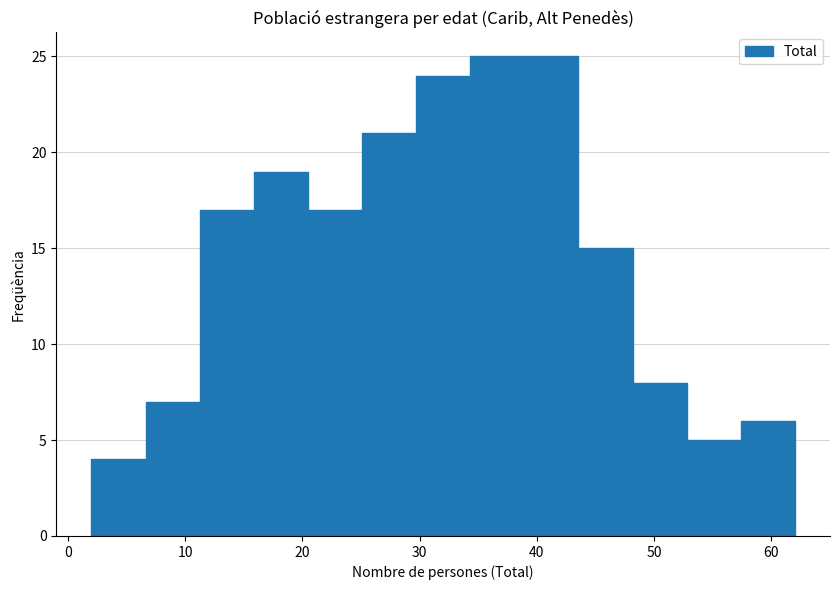

Reading left to right, list every bar in this chart as the range it spans on the x-axis followed by its height. Neither the bar edges nor the heights are printed on the chart, so give them approximately, as read against the axes.

2 to 7: 4
7 to 11: 7
11 to 16: 17
16 to 20: 19
20 to 25: 17
25 to 30: 21
30 to 34: 24
34 to 39: 25
39 to 44: 25
44 to 48: 15
48 to 53: 8
53 to 57: 5
57 to 62: 6